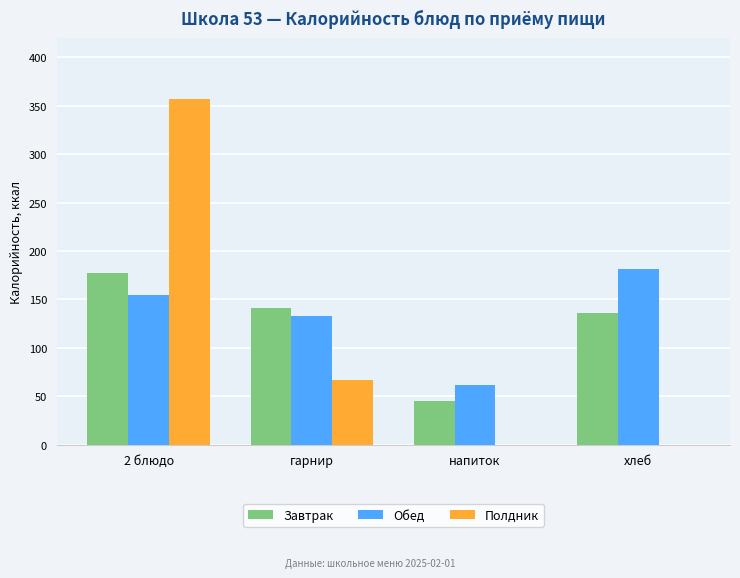

What is the total value across all series at напиток?

107